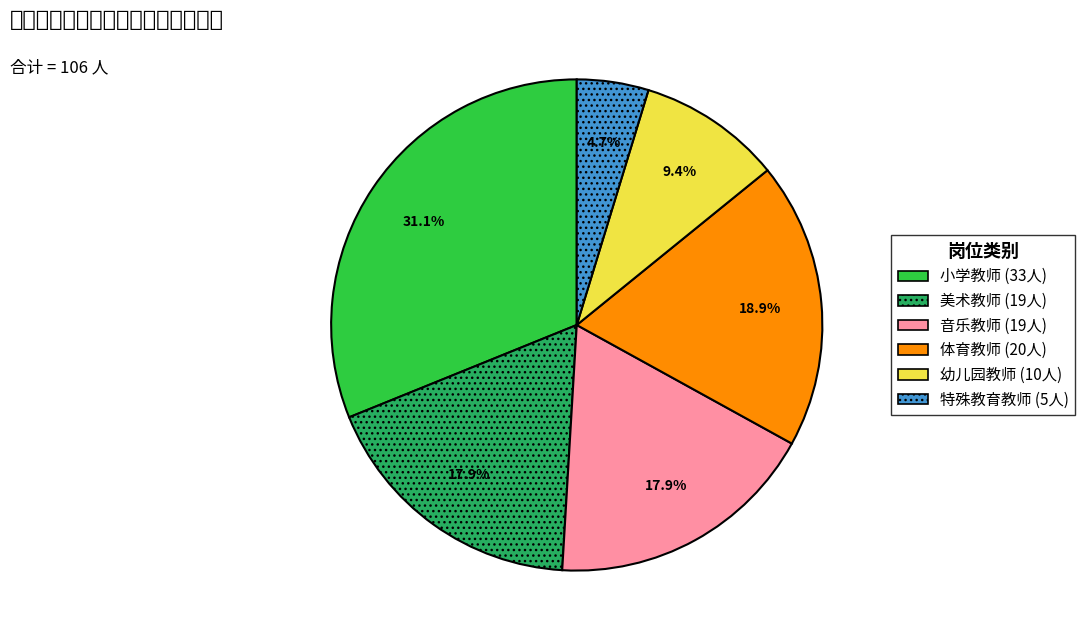

True or false: 小学教师 accounts for 31% of the total.

True